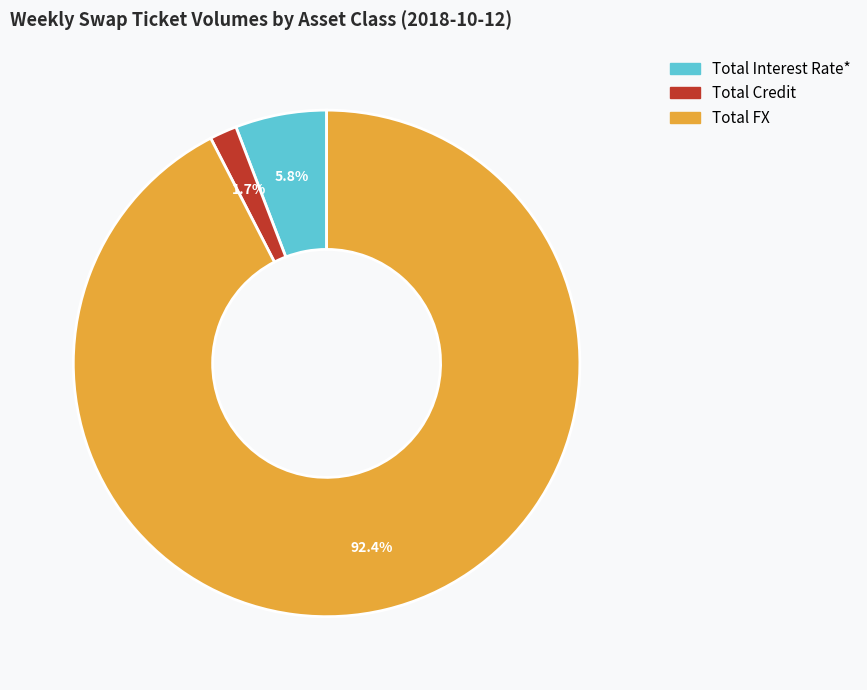

What is the total percentage of Total Interest Rate* and Total FX?

98.3%